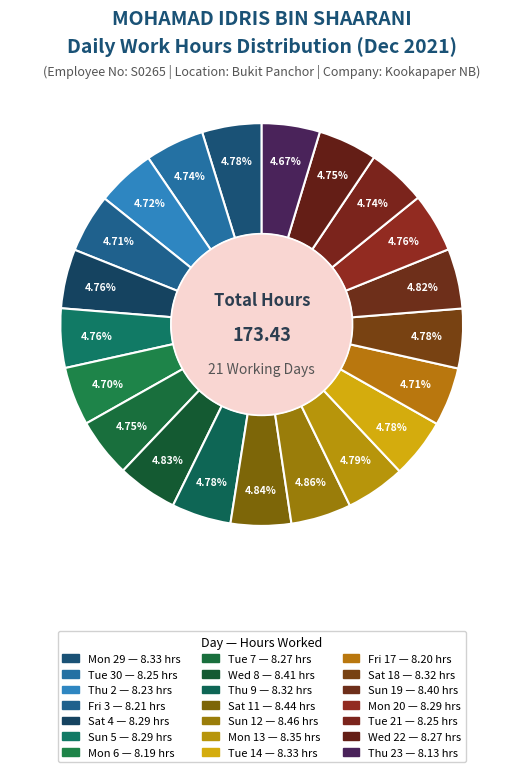

How many segments does this pie chart have?

21